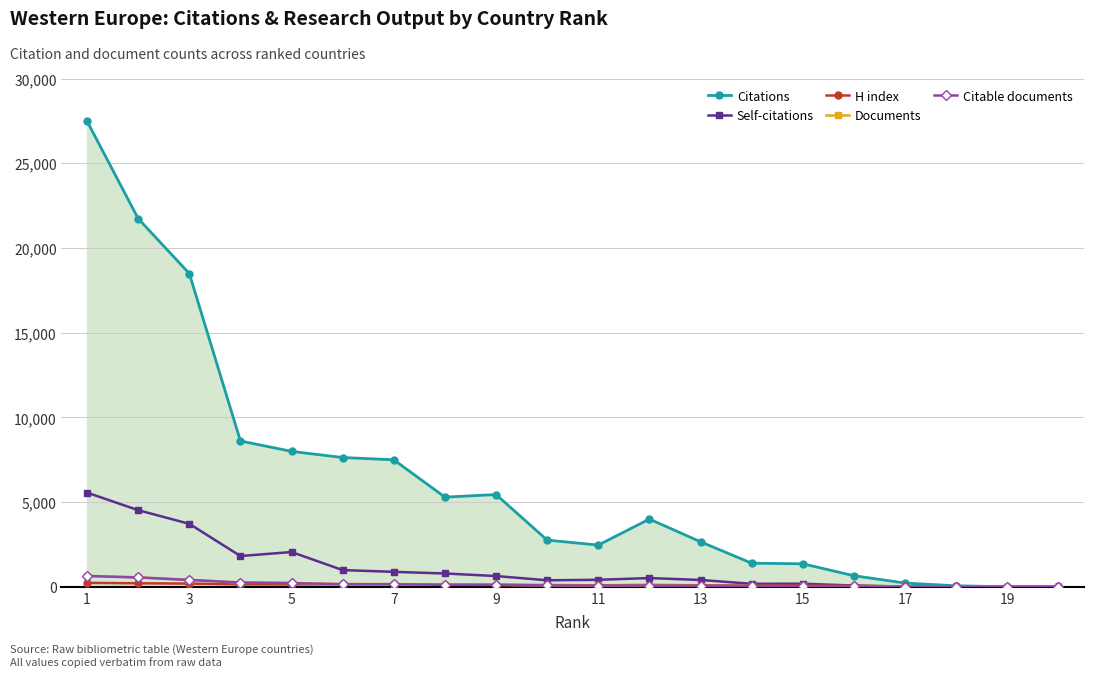

Which series has the widest spread of values?

Citations